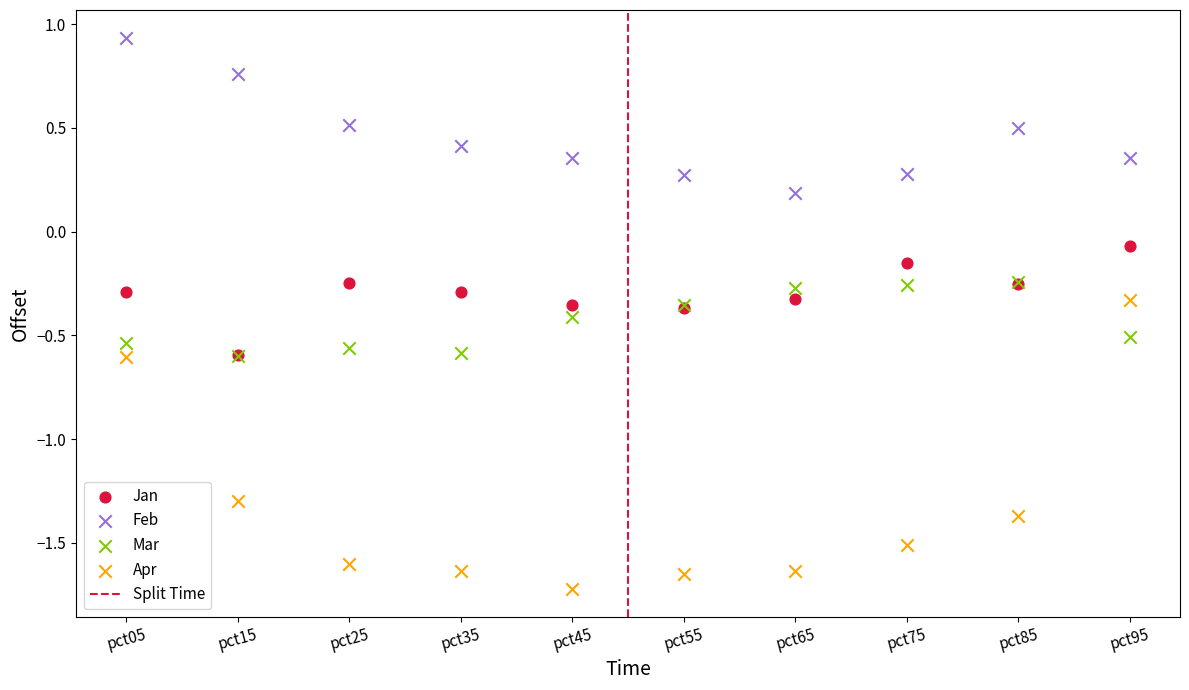

In the Apr series, what Y value is closest to -1?

-1.3